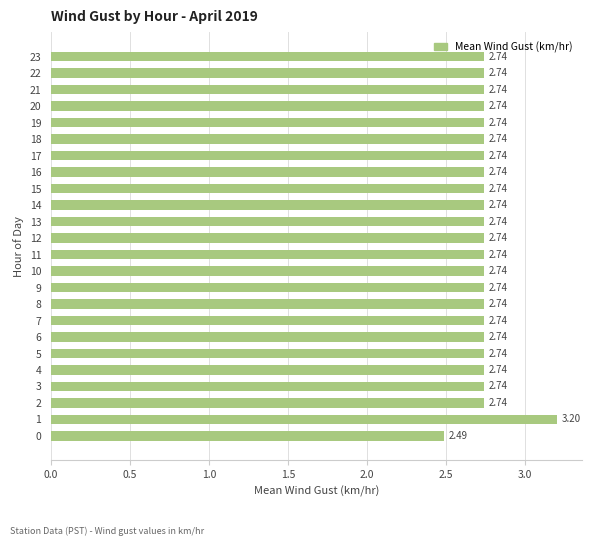

What is the difference between the maximum and minimum values?

0.7